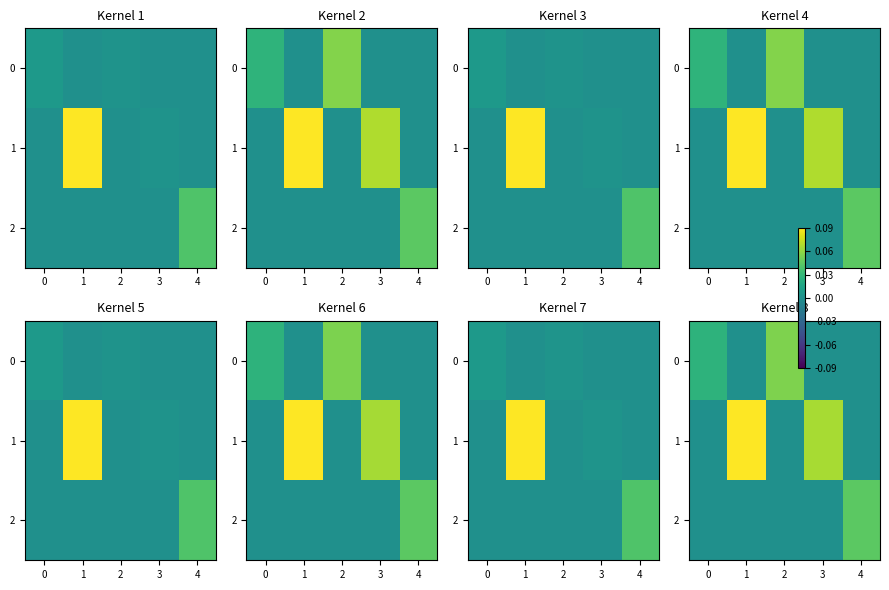

The value of 0 at 4 is 0.0. True or false?

True